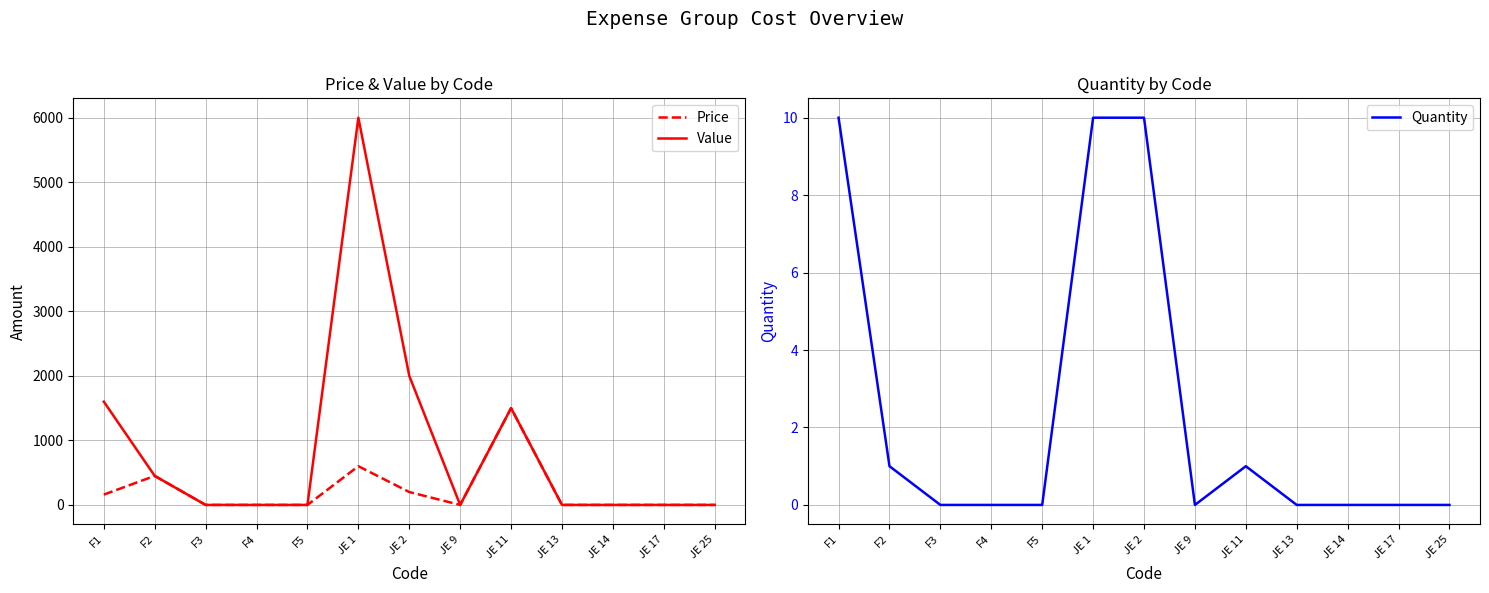

List the labels in order of Quantity value, smallest first.

F3, F4, F5, JE 9, JE 13, JE 14, JE 17, JE 25, F2, JE 11, F1, JE 1, JE 2